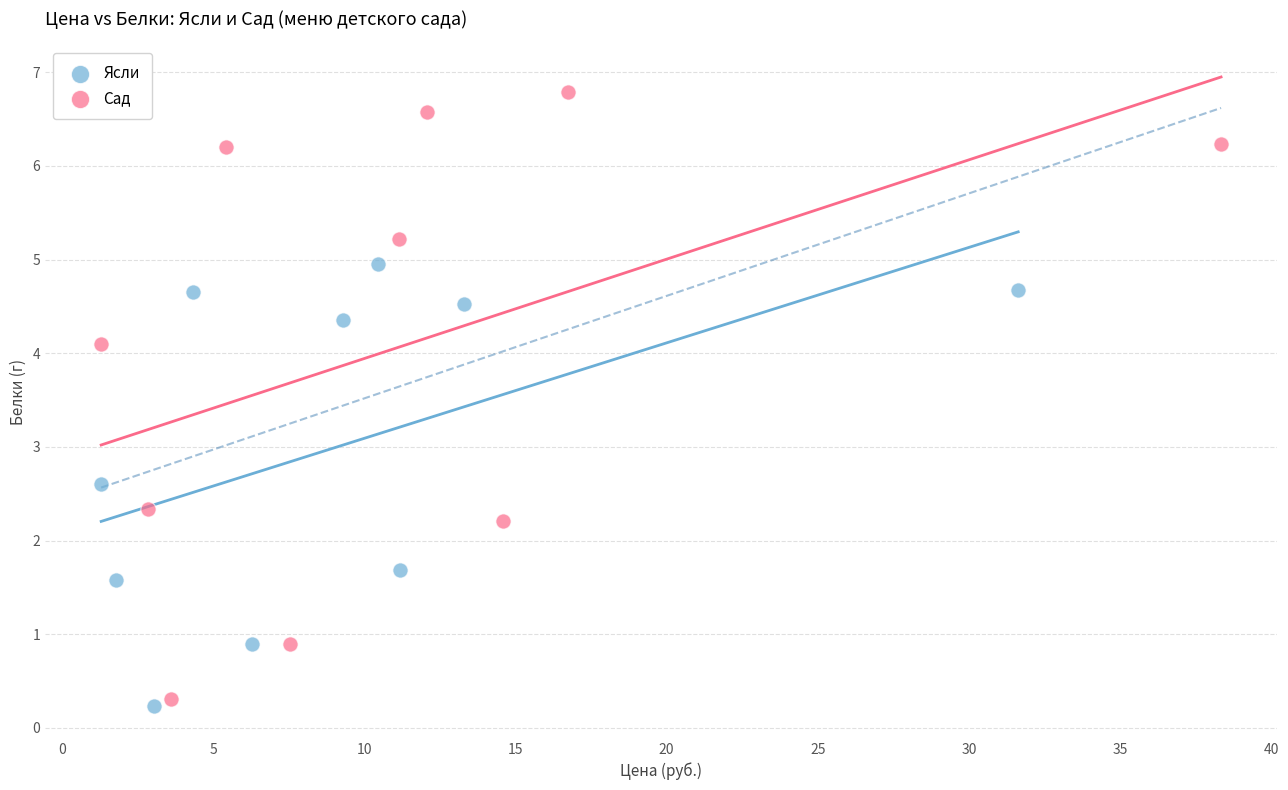

Which series has the largest Y range (max minus min)?

Сад